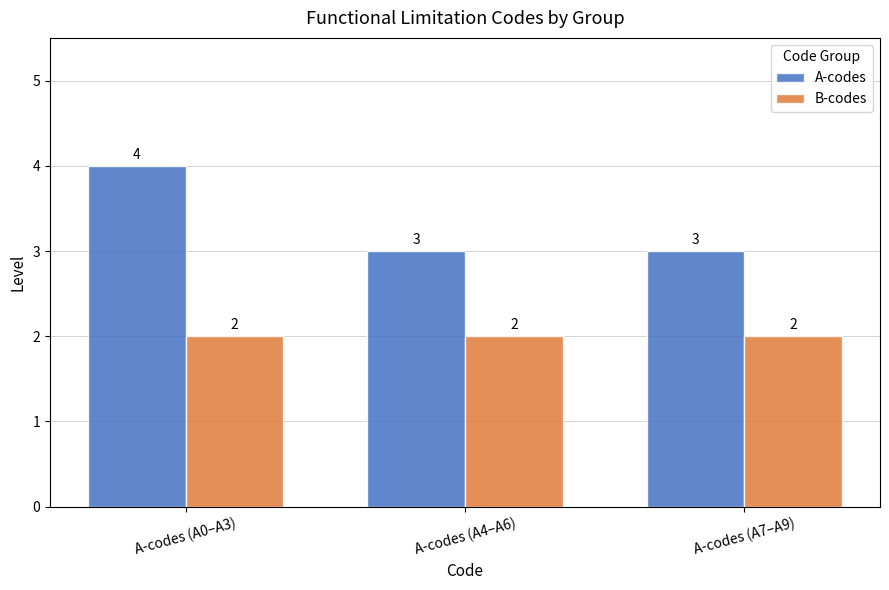

At which category is the sum across all series the highest?

A-codes (A0–A3)